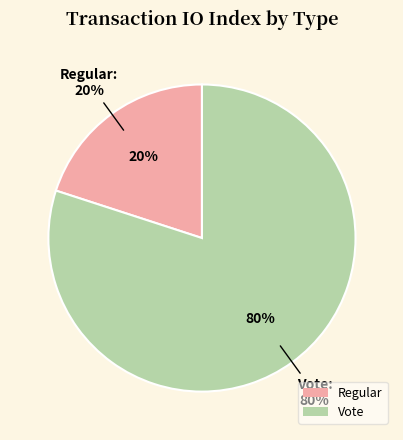

Rank the categories by value from highest to lowest.

Vote, Regular